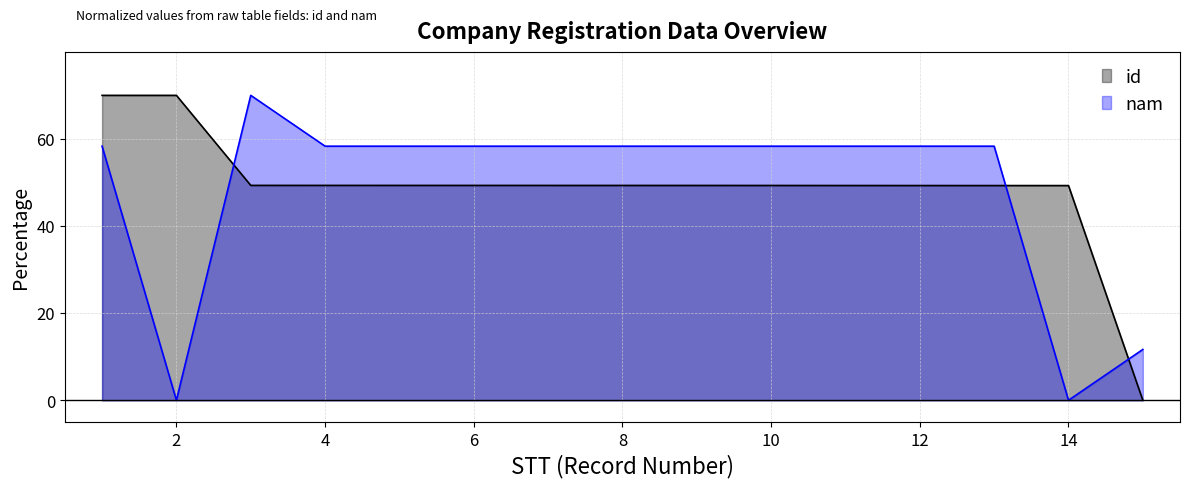

True or false: nam and id intersect in this chart.

True